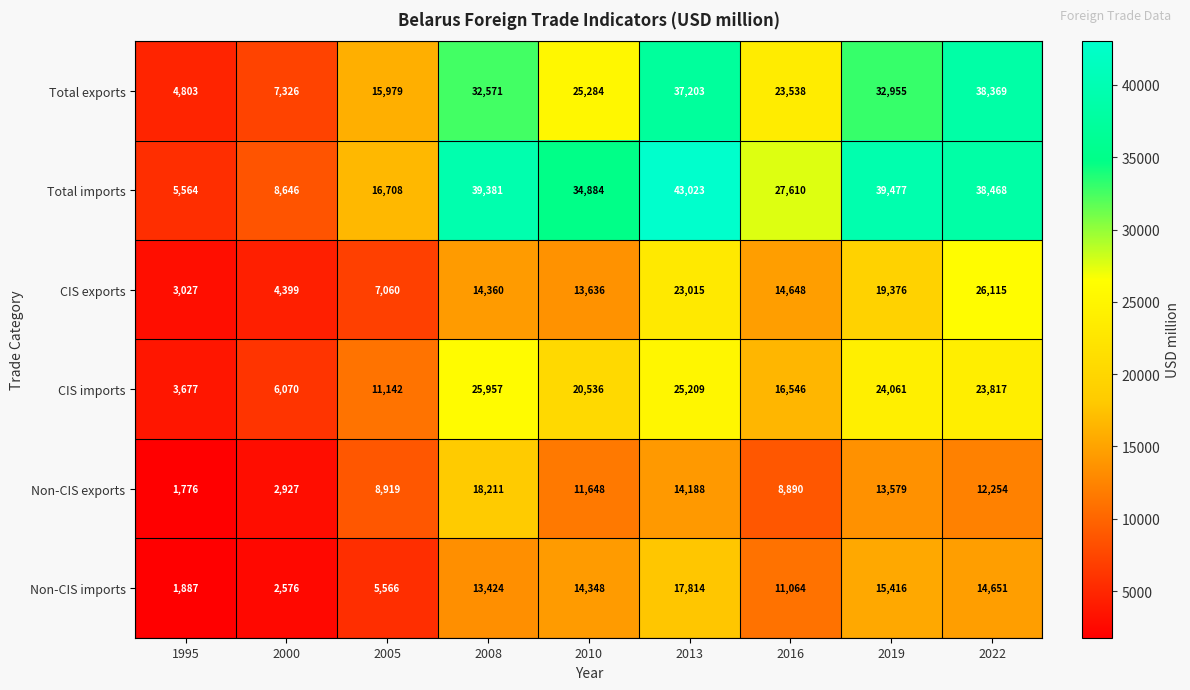

What is the highest value of the CIS exports series?

26115